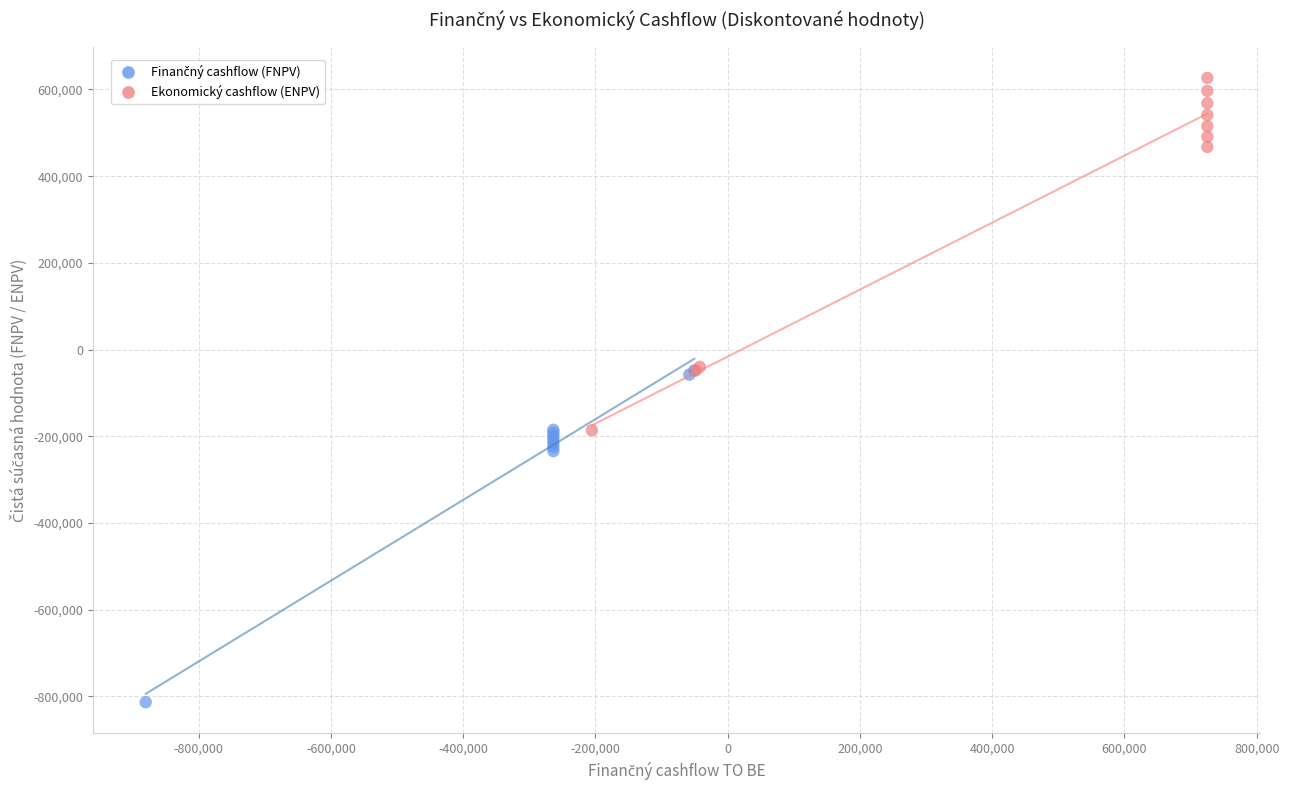

Which series has the widest spread of Y values?

Ekonomický cashflow (ENPV)